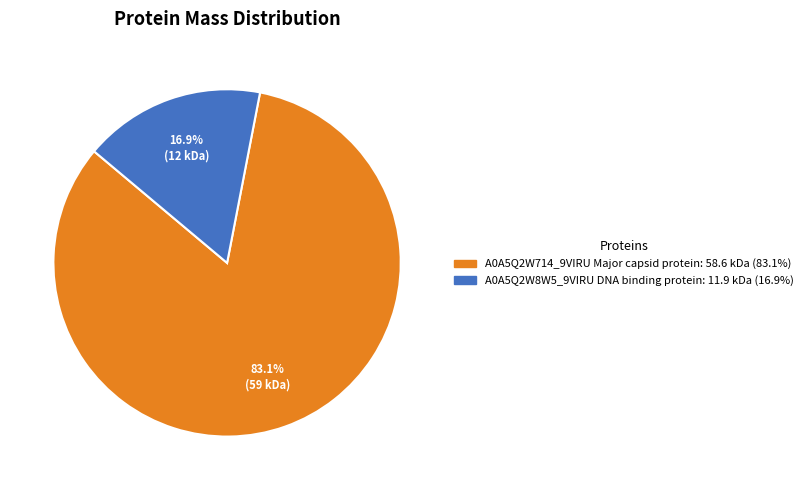

Is there a majority slice in this chart?

Yes